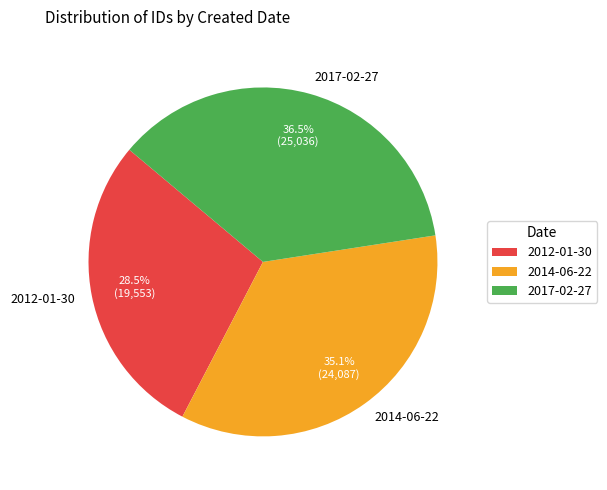

Combined, do 2014-06-22 and 2012-01-30 account for over 50%?

Yes